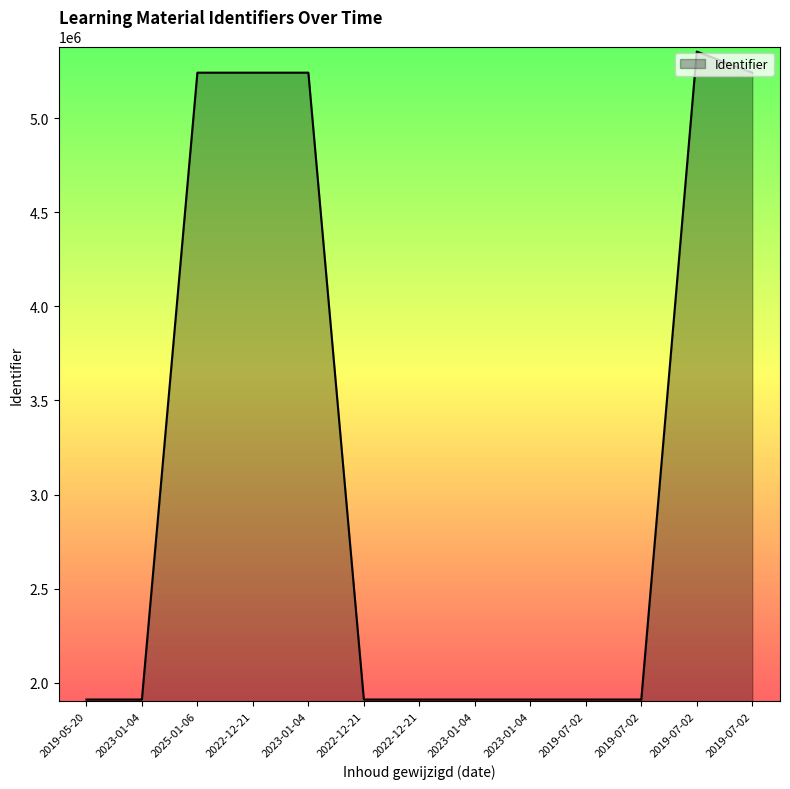

Rank the categories by value from highest to lowest.

2019-07-02, 2019-07-02, 2023-01-04, 2022-12-21, 2025-01-06, 2019-07-02, 2019-07-02, 2023-01-04, 2023-01-04, 2022-12-21, 2022-12-21, 2023-01-04, 2019-05-20